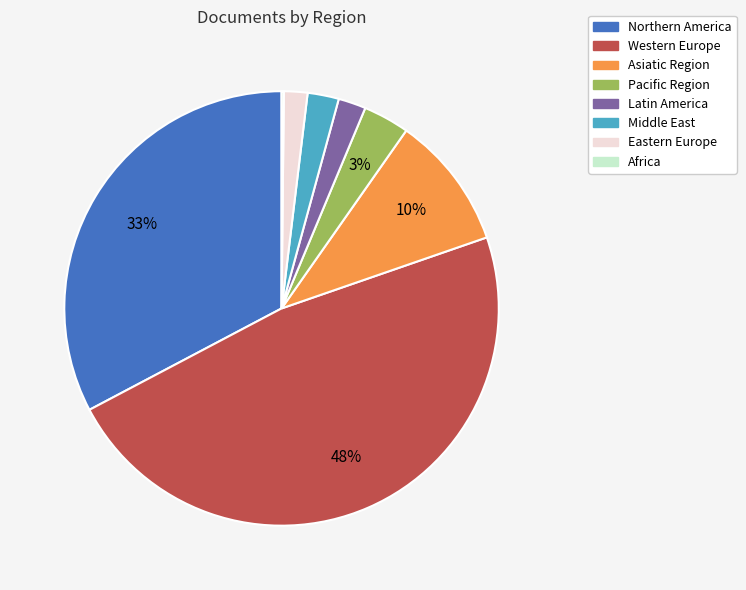

Which slice is the largest?

Western Europe